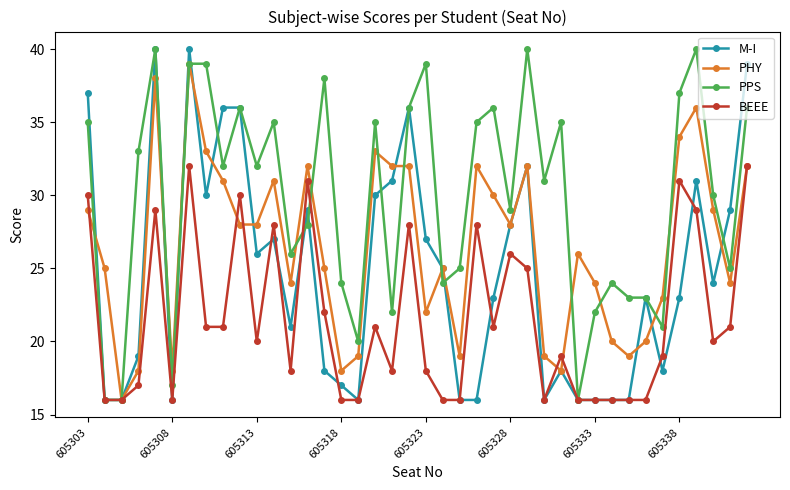

What is the maximum value shown in the chart?

40